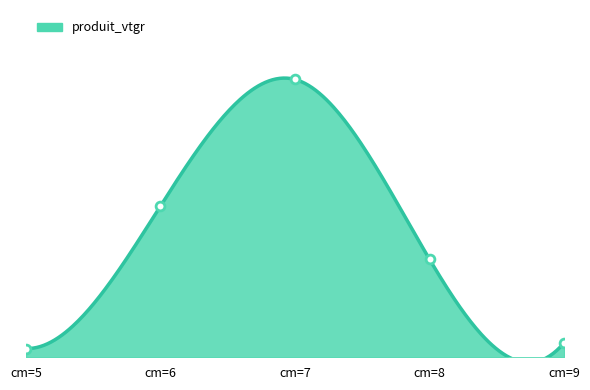

Which has a higher value, cm=7 or cm=5?

cm=7